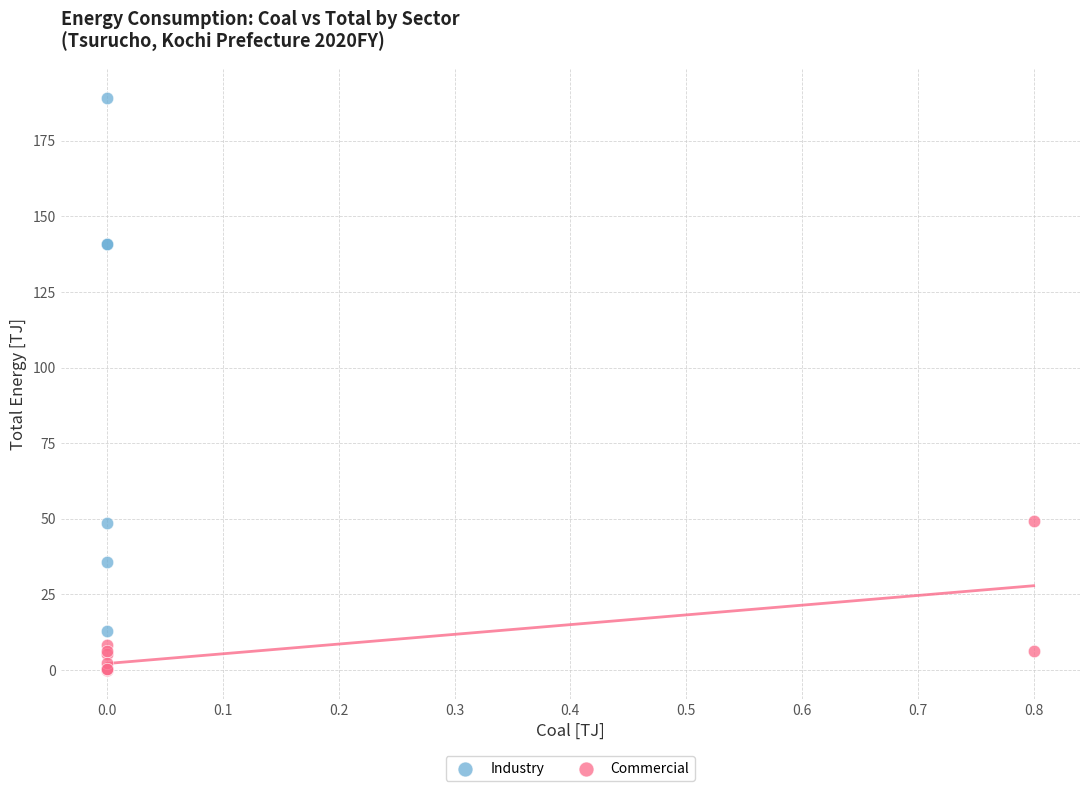

Which series reaches the maximum Y coordinate?

Industry